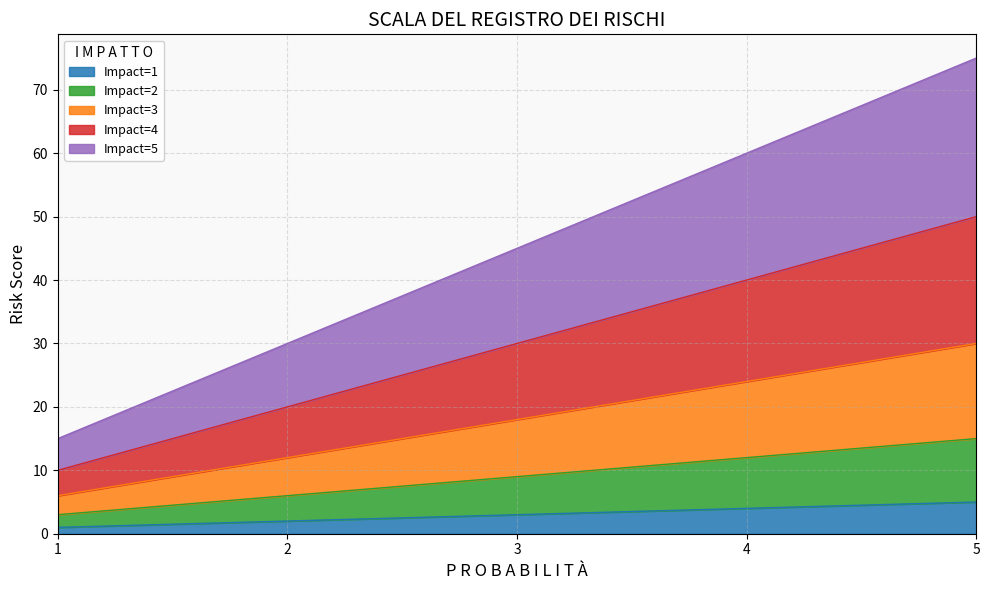

At which category is the sum across all series the highest?

5